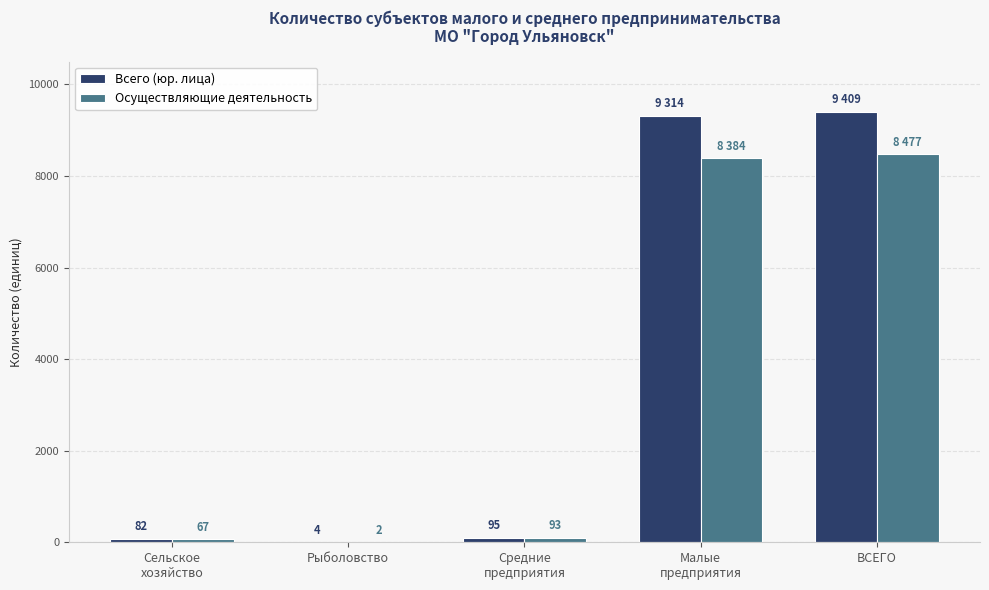

What is the sum of all Всего (юр. лица) values?

18904